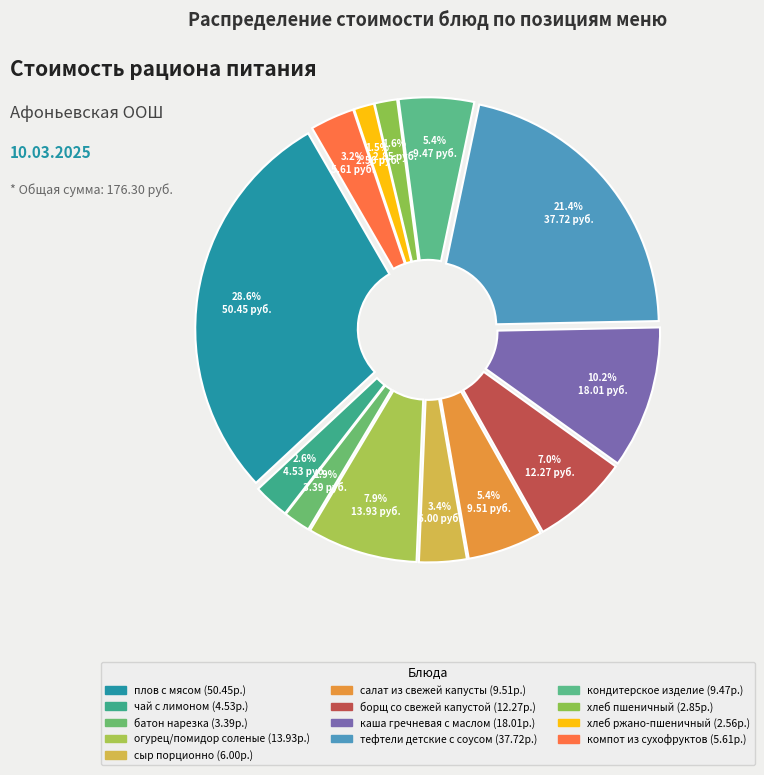

To the nearest percent, what percentage of the pie is хлеб пшеничный?

2%